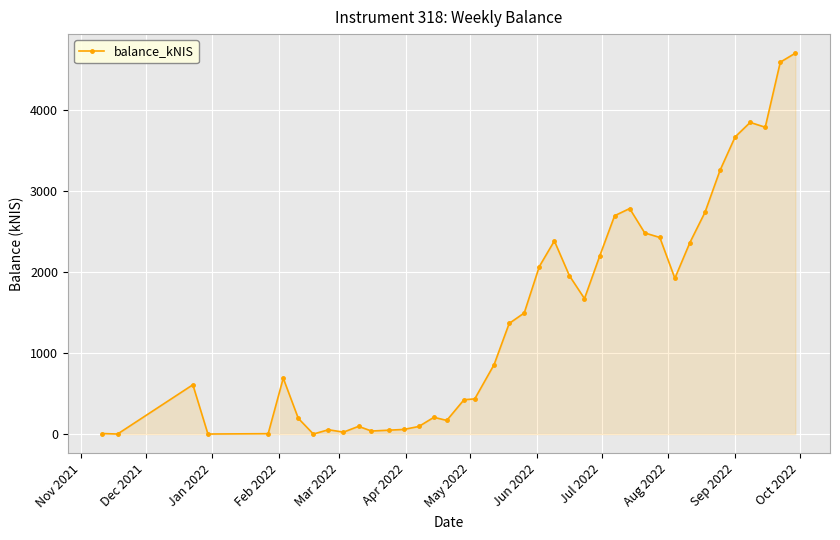

What is the value of the 34th point from the left?

2741.1